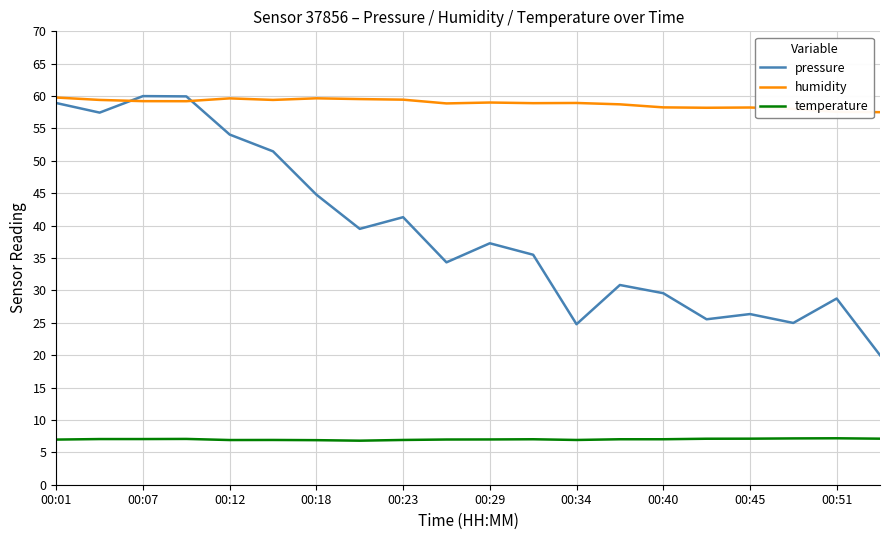

What is the difference between the maximum and minimum values in the humidity series?

2.3